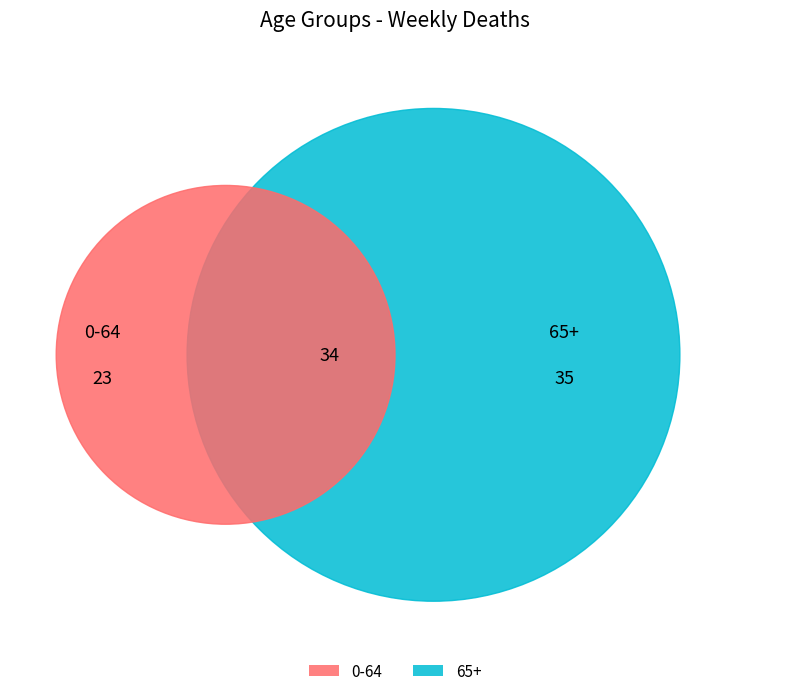

How many slices are in this pie chart?

2